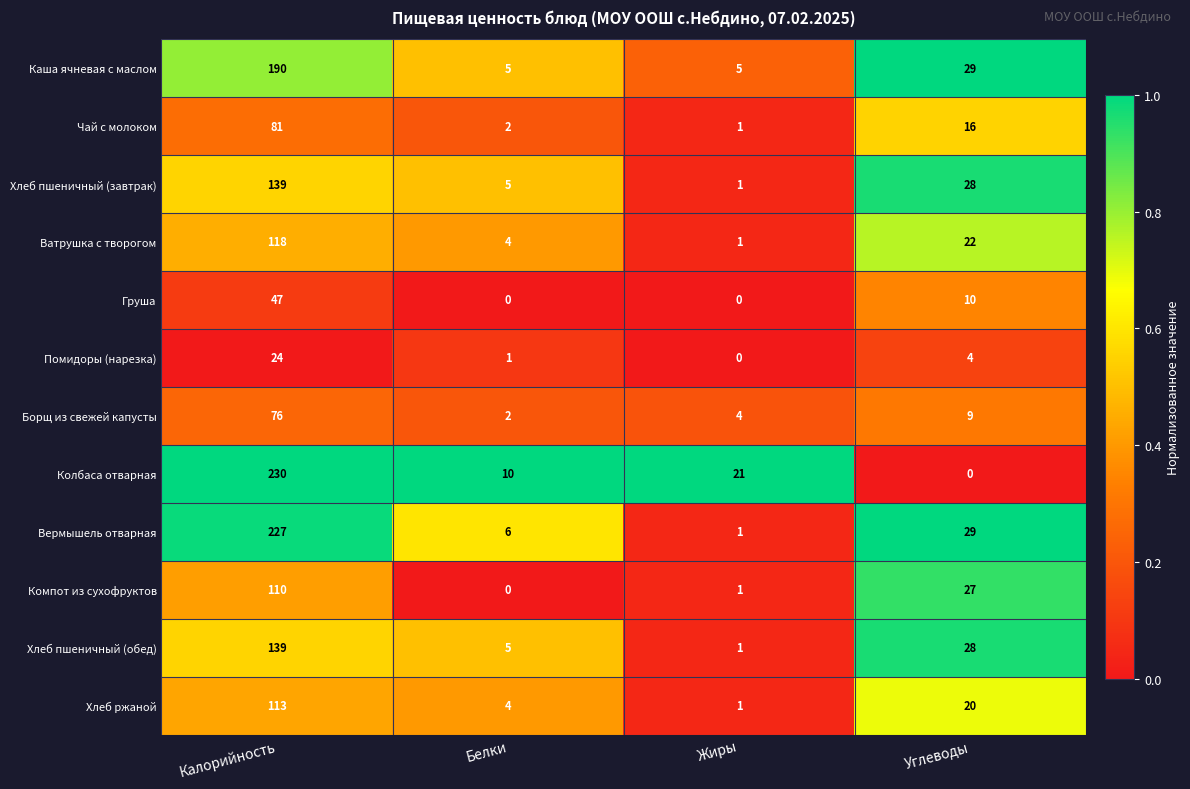

What is the maximum value shown in the chart?

230